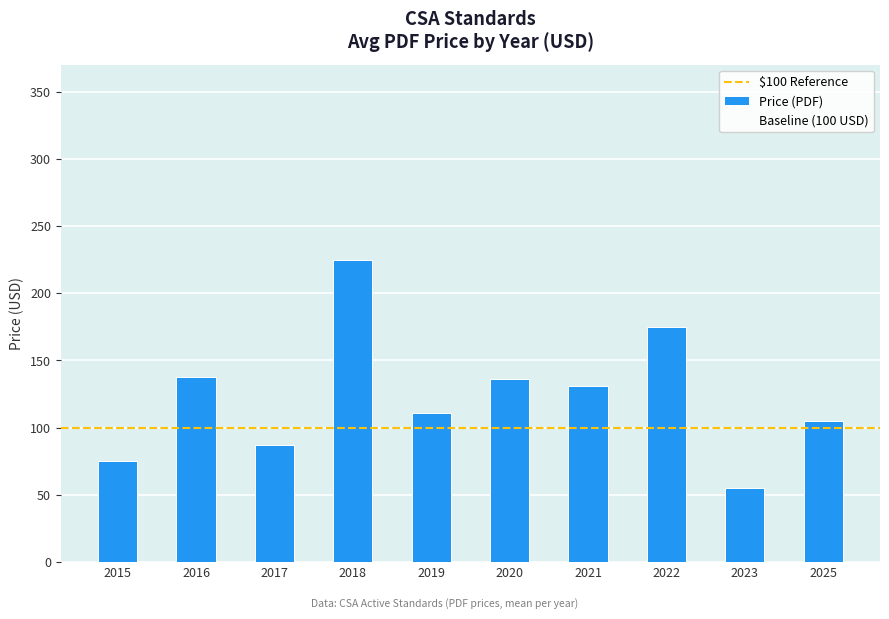

What is the value of the 5th bar from the left?

110.8